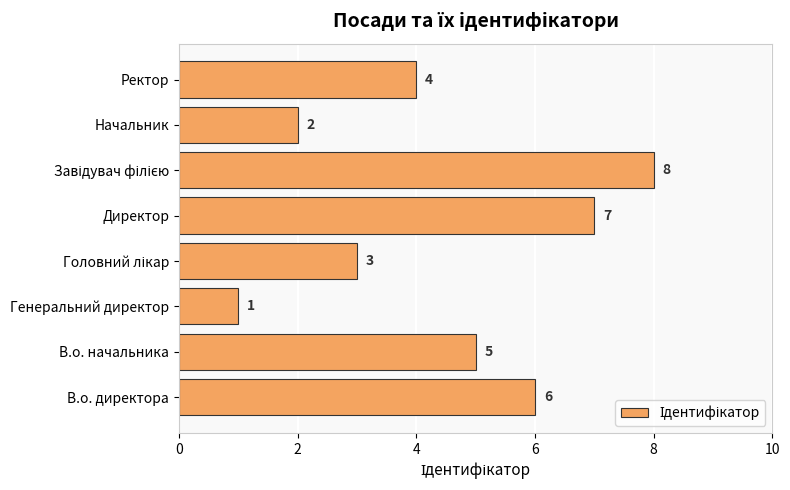

Reading bottom to top, what are all the values shown in this chart?

6	5	1	3	7	8	2	4